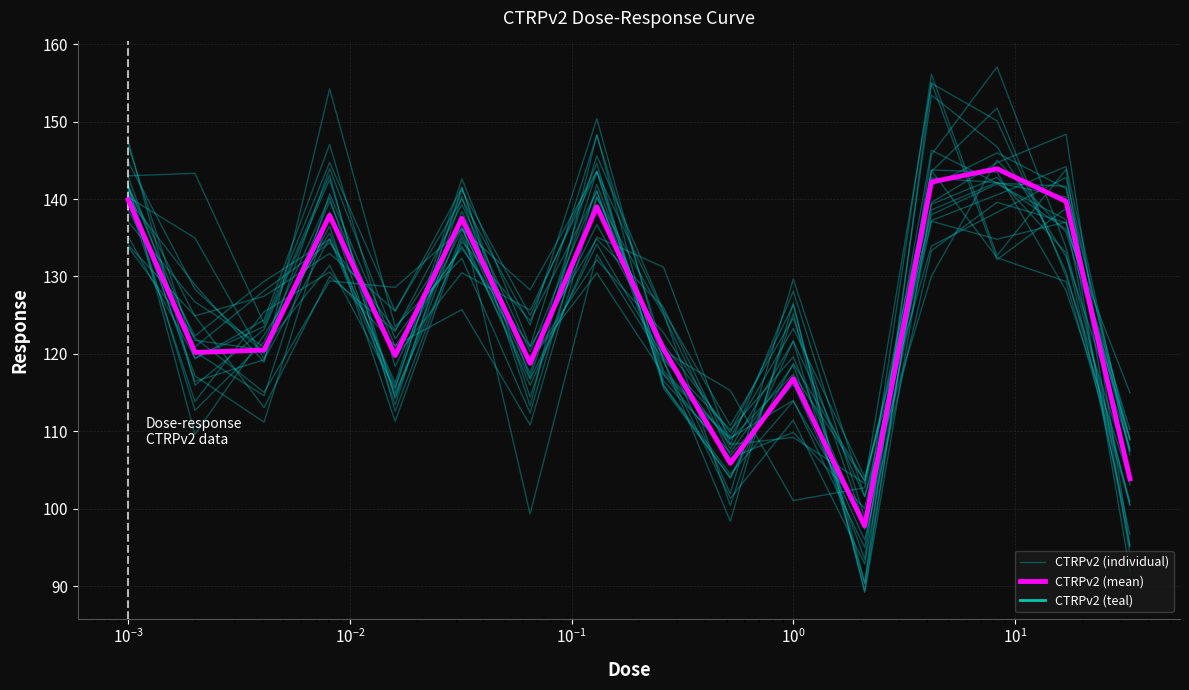

True or false: CTRPv2 (teal) and CTRPv2 (mean) cross at least once.

False